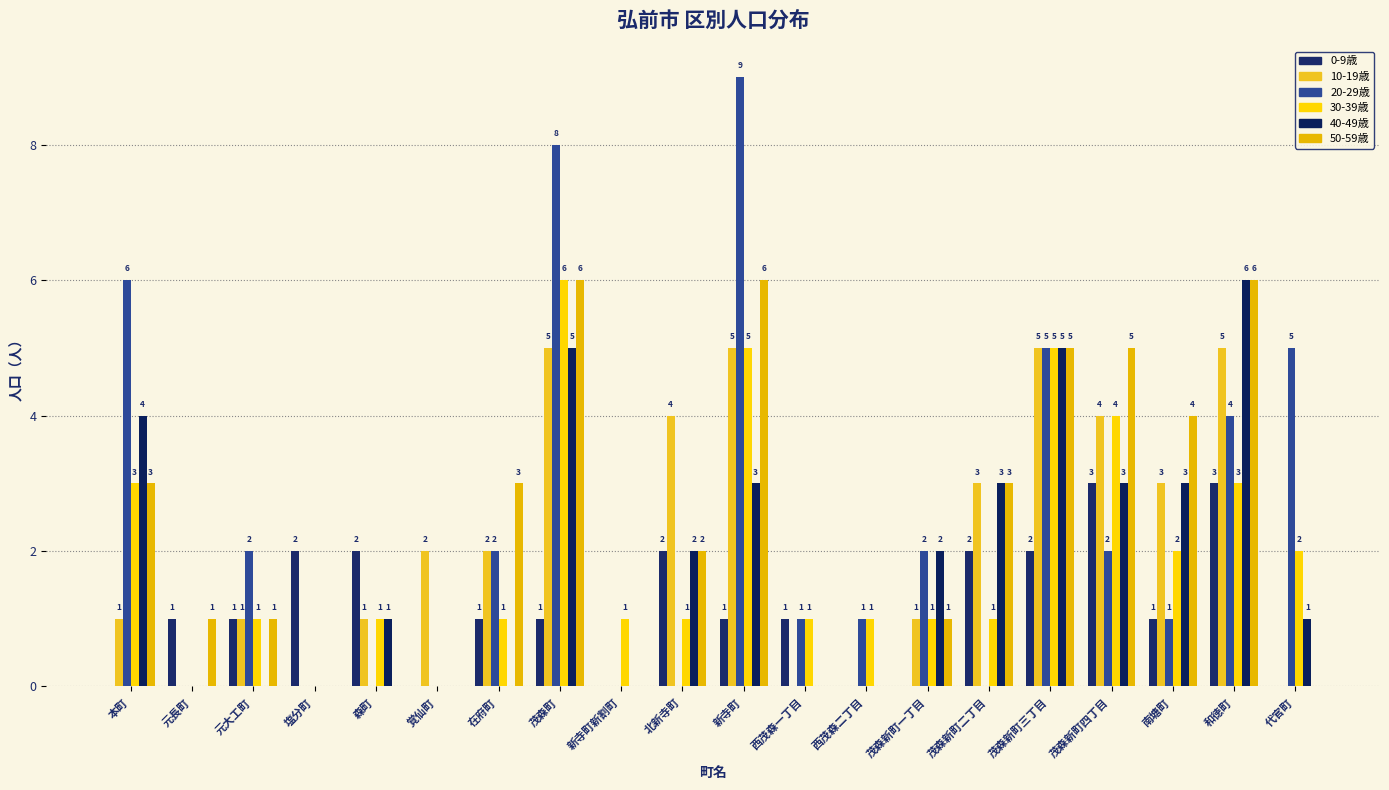

Count the number of data series in this chart.

6